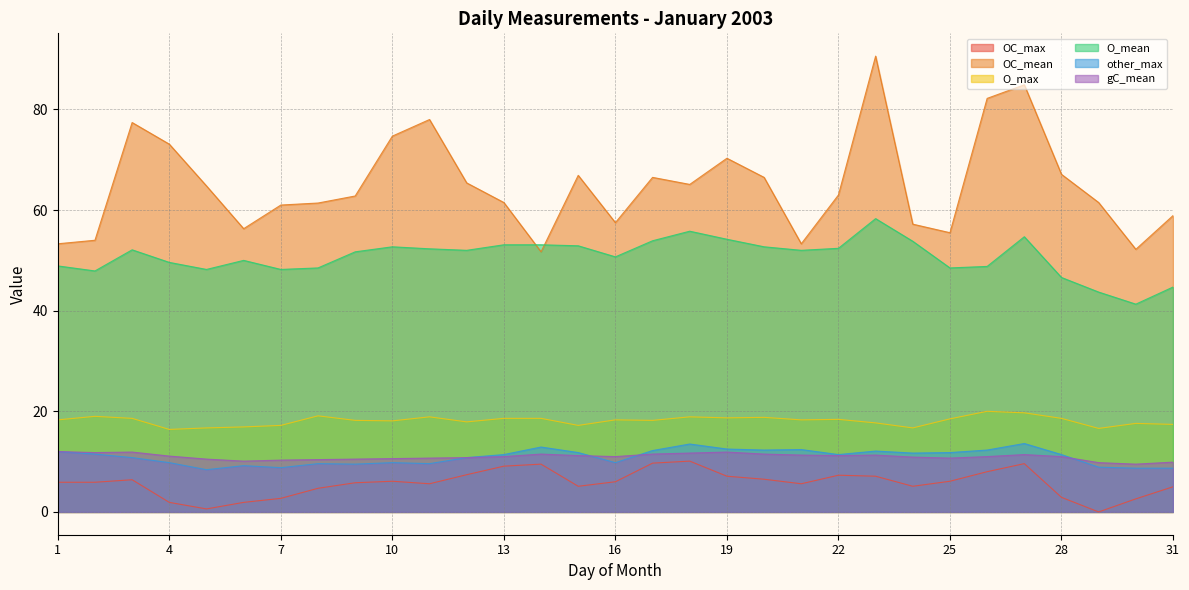

What is the total value across all series at 9?

158.5